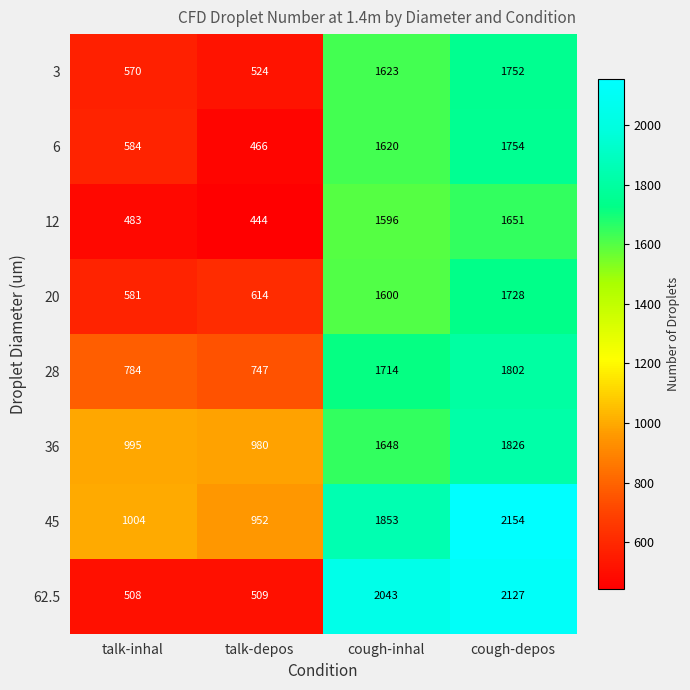

What is the approximate value of 45 at talk-inhal, to the nearest 50?

1000